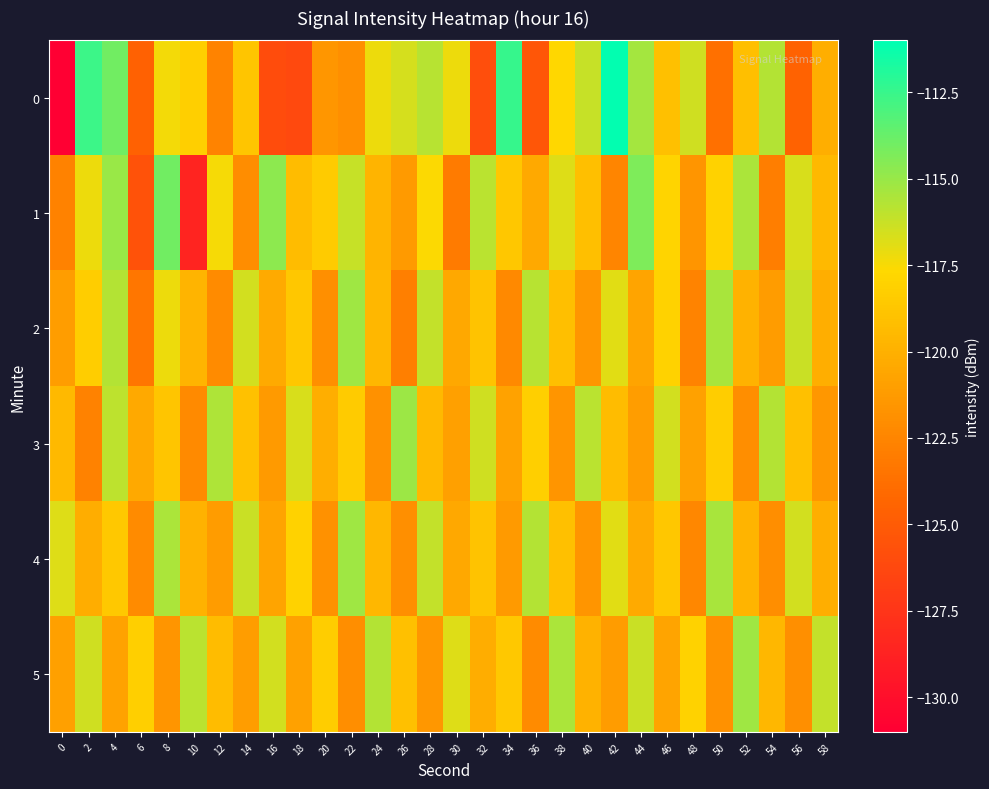

Reading right to left, list all the values displayed in this chart.

0: 58=-120.1	56=-124.6	54=-115.7	52=-119.1	50=-123.7	48=-116.5	46=-119.1	44=-115.3	42=-111.1	40=-116.2	38=-117.7	36=-125.3	34=-112.4	32=-125.9	30=-117.2	28=-115.8	26=-116.6	24=-117.2	22=-121.9	20=-121.5	18=-126.2	16=-125.9	14=-118.8	12=-122.6	10=-118.2	8=-117.4	6=-124.6	4=-114.0	2=-112.6	0=-130.9
1: 58=-119.5	56=-116.7	54=-122.9	52=-115.5	50=-118.1	48=-121.6	46=-117.9	44=-114.3	42=-122.5	40=-119.2	38=-116.8	36=-120.4	34=-118.7	32=-115.9	30=-123.1	28=-117.6	26=-121.3	24=-119.8	22=-116.2	20=-118.5	18=-119.3	16=-114.7	14=-122.1	12=-117.4	10=-128.6	8=-114.0	6=-125.6	4=-115.0	2=-117.2	0=-122.7
2: 58=-120.1	56=-116.3	54=-121.2	52=-119.9	50=-115.4	48=-122.6	46=-118.1	44=-120.7	42=-116.9	40=-121.5	38=-119.2	36=-115.8	34=-122.3	32=-118.9	30=-120.5	28=-116.1	26=-122.8	24=-119.6	22=-115.2	20=-121.9	18=-118.7	16=-120.3	14=-116.5	12=-122.1	10=-119.8	8=-117.2	6=-123.4	4=-115.7	2=-118.3	0=-121.1
3: 58=-121.4	56=-119.1	54=-115.7	52=-122.0	50=-118.3	48=-120.9	46=-116.5	44=-121.1	42=-119.3	40=-115.9	38=-121.6	36=-118.2	34=-120.8	32=-116.4	30=-121.0	28=-119.5	26=-115.1	24=-121.8	22=-118.5	20=-120.1	18=-116.7	16=-121.3	14=-119.0	12=-115.6	10=-122.2	8=-118.8	6=-120.4	4=-116.0	2=-122.7	0=-119.5
4: 58=-120.1	56=-116.5	54=-122.0	52=-119.8	50=-115.4	48=-122.4	46=-118.7	44=-120.3	42=-116.9	40=-121.6	38=-119.1	36=-115.7	34=-121.3	32=-118.9	30=-120.5	28=-116.1	26=-121.9	24=-119.6	22=-115.2	20=-121.8	18=-118.1	16=-120.7	14=-116.3	12=-121.2	10=-119.9	8=-115.5	6=-122.1	4=-118.6	2=-120.2	0=-116.8
5: 58=-116.1	56=-121.9	54=-119.6	52=-115.2	50=-121.8	48=-118.1	46=-120.7	44=-116.3	42=-121.2	40=-119.9	38=-115.5	36=-122.1	34=-118.6	32=-120.2	30=-116.8	28=-121.4	26=-119.1	24=-115.7	22=-122.0	20=-118.3	18=-120.9	16=-116.5	14=-121.1	12=-119.3	10=-115.9	8=-121.6	6=-118.2	4=-120.8	2=-116.4	0=-121.0